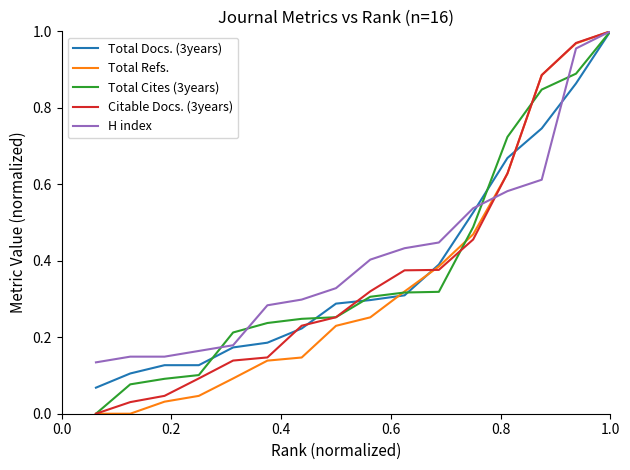

How many lines are shown in the chart?

5